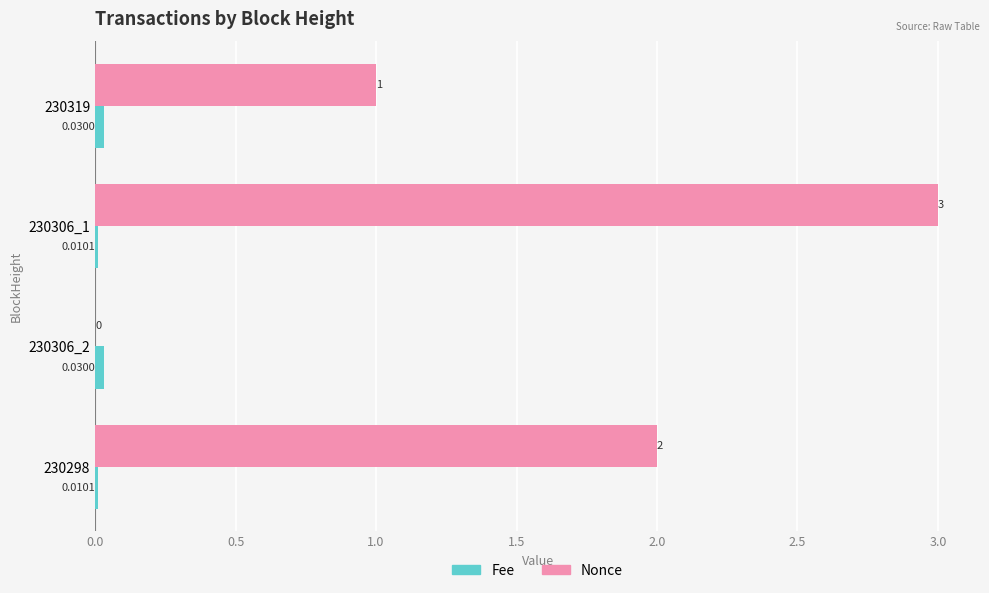

Which series has the largest range (max minus min)?

Nonce